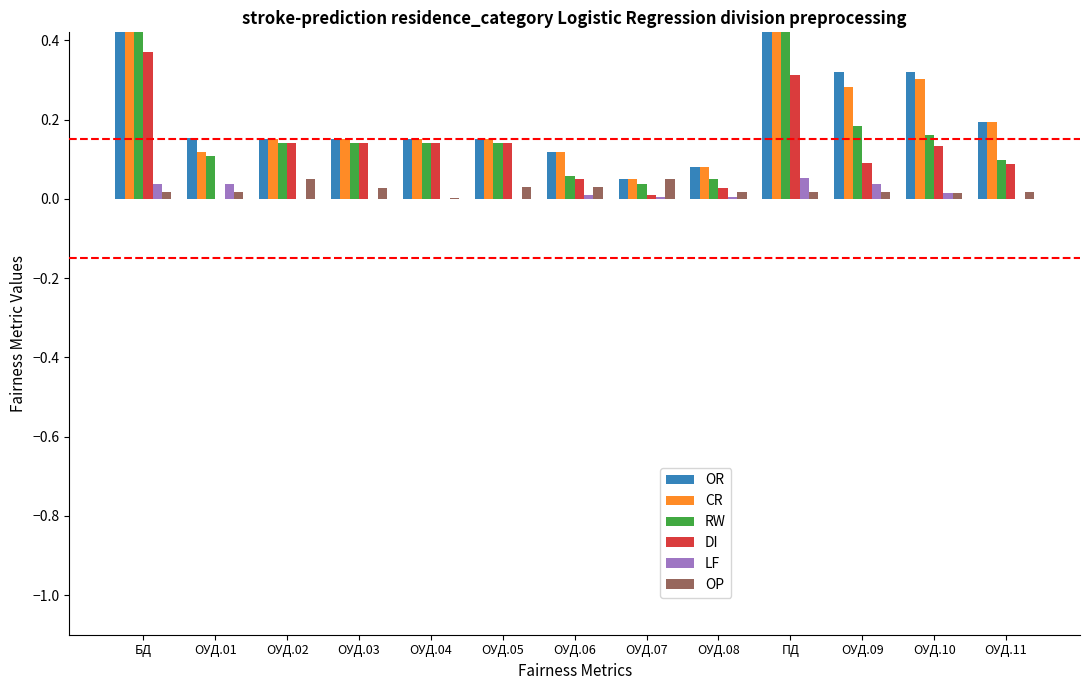

What is the difference between the maximum and minimum values in the OR series?

1.0